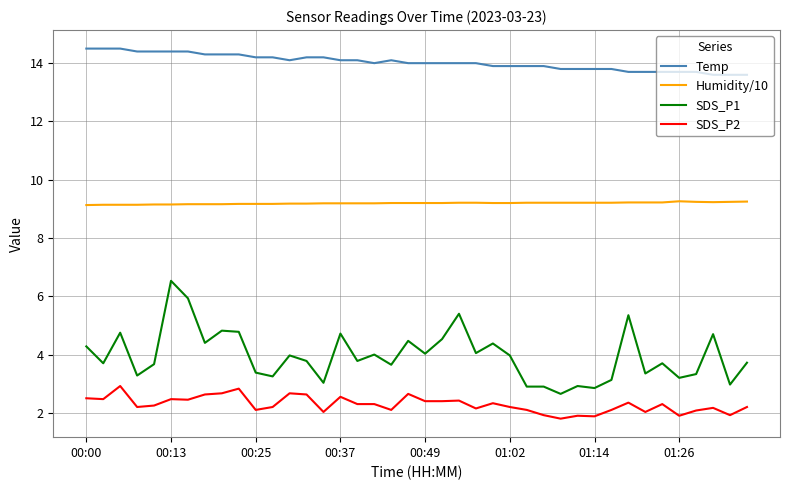

What is the sum of all Temp values?

561.3